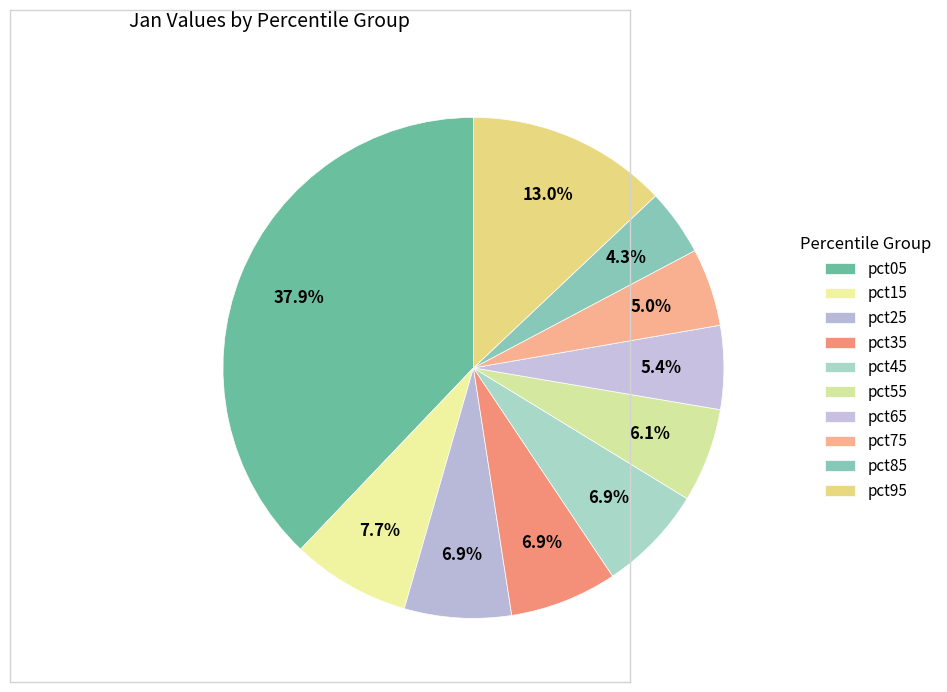

Does pct45 represent more than half of the total?

No